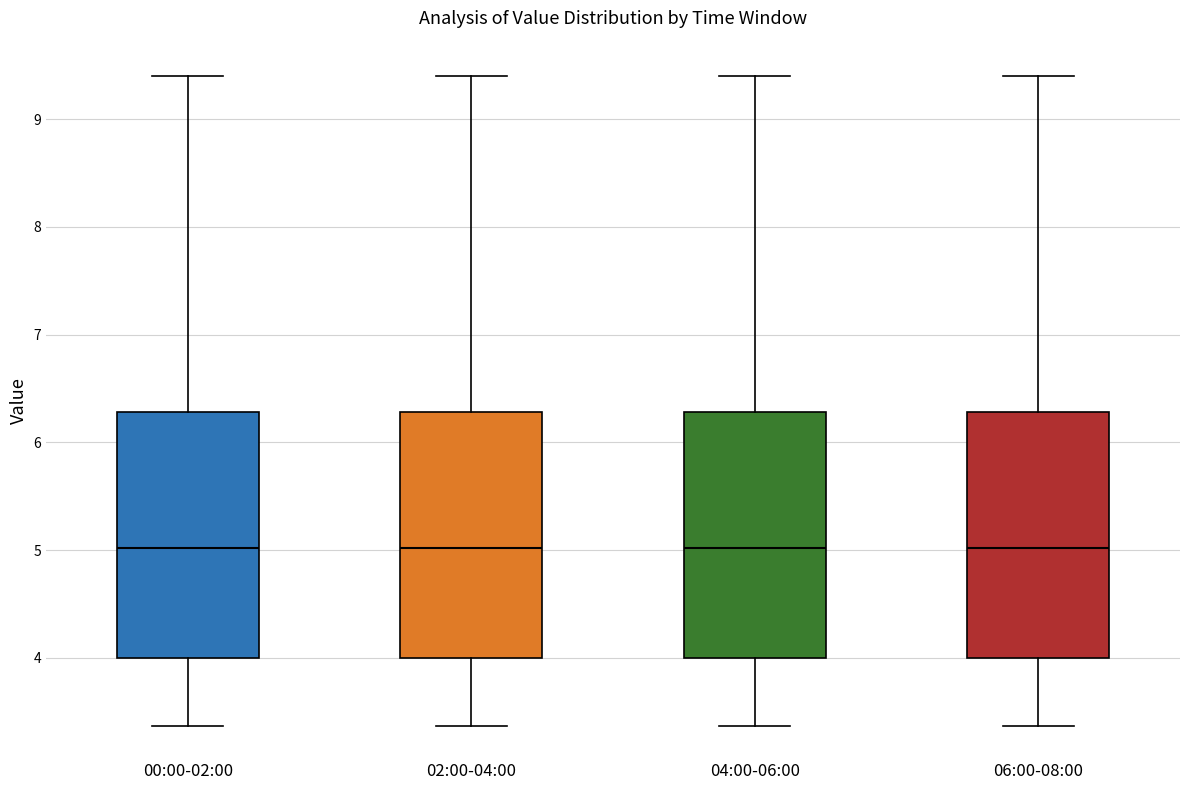

Reading left to right, transcribe this box plot: for each box, give where its median line is, the range the box spans, and where its two whiskers end, as read against the y-axis. The values are not printed on the chart, so give them approximately, as read against the axis.

00:00-02:00: median 5.0, box 4.0 to 6.3, whiskers 3.4 to 9.4
02:00-04:00: median 5.0, box 4.0 to 6.3, whiskers 3.4 to 9.4
04:00-06:00: median 5.0, box 4.0 to 6.3, whiskers 3.4 to 9.4
06:00-08:00: median 5.0, box 4.0 to 6.3, whiskers 3.4 to 9.4